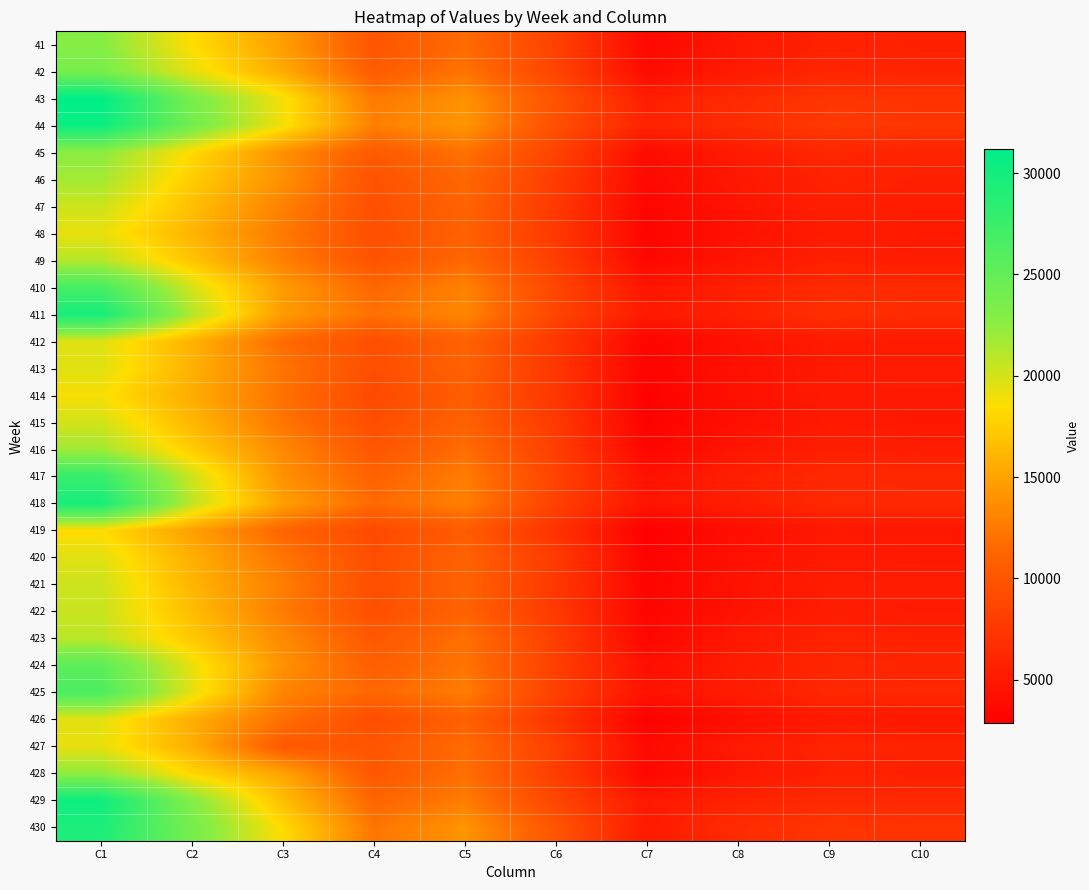

At which category is the sum across all series the highest?

C1